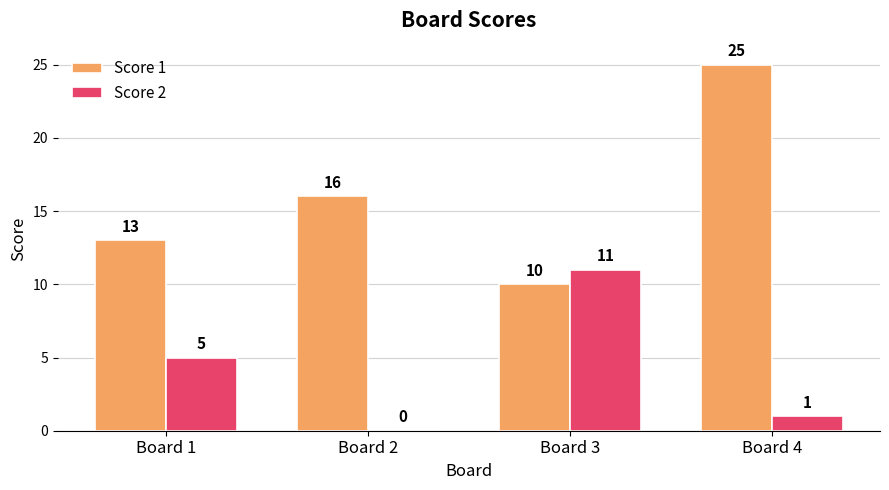

The value of Score 1 at Board 1 is 3. True or false?

False